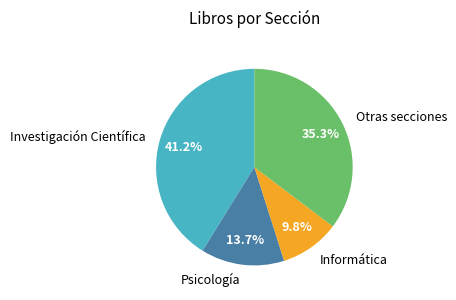

Does Psicología account for over 50% of the chart?

No